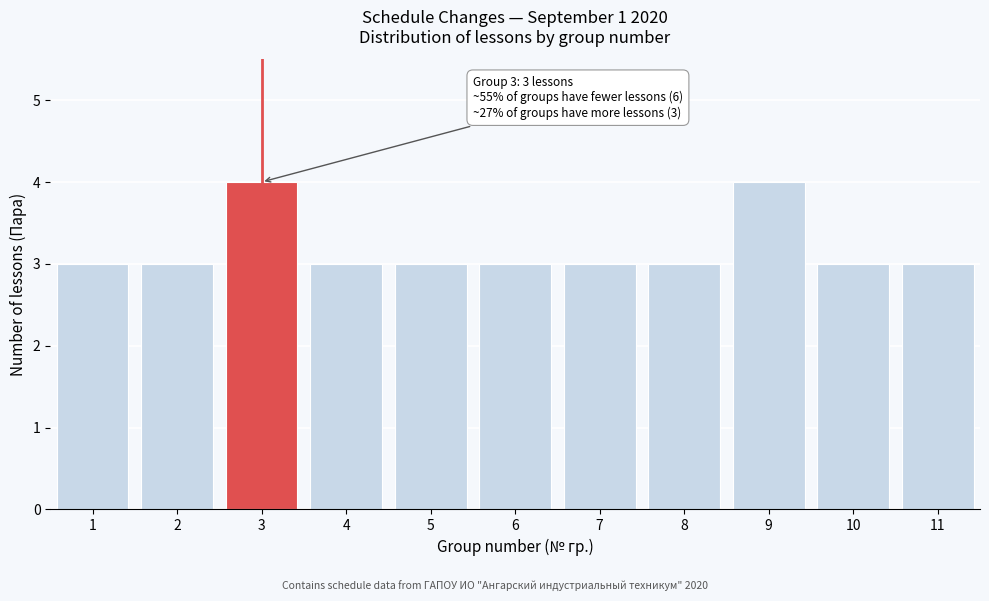

Reading left to right, list all the values displayed in this chart.

1=3	2=3	3=4	4=3	5=3	6=3	7=3	8=3	9=4	10=3	11=3